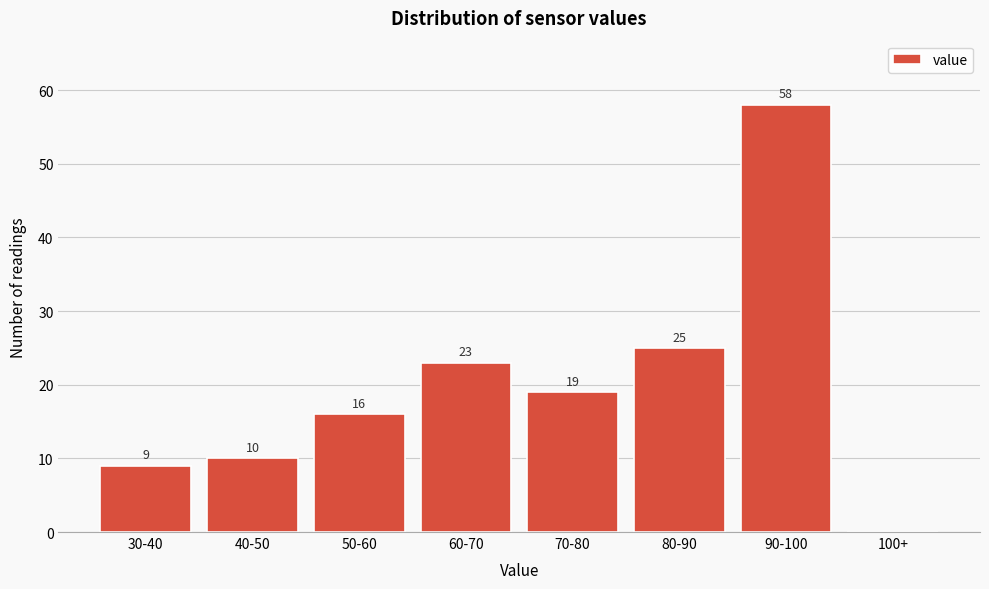

Reading left to right, transcribe all the data shown in this chart.

30-40=9	40-50=10	50-60=16	60-70=23	70-80=19	80-90=25	90-100=58	100+=0